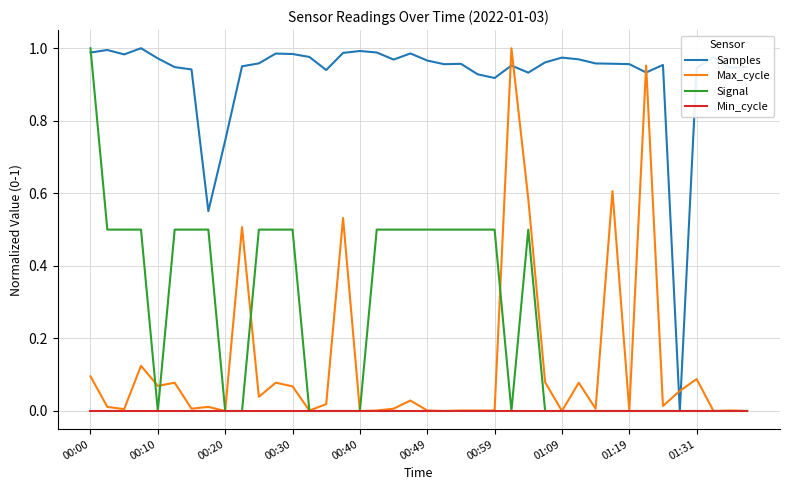

True or false: Samples and Max_cycle intersect in this chart.

True